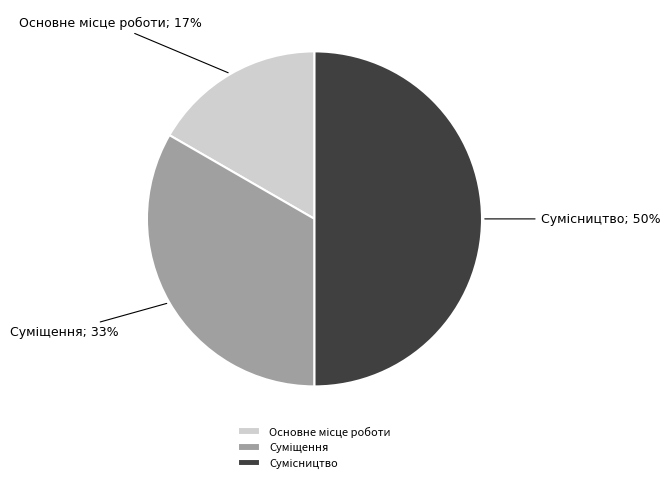

To the nearest percent, what is the difference between the largest and smallest slice percentages?

33%